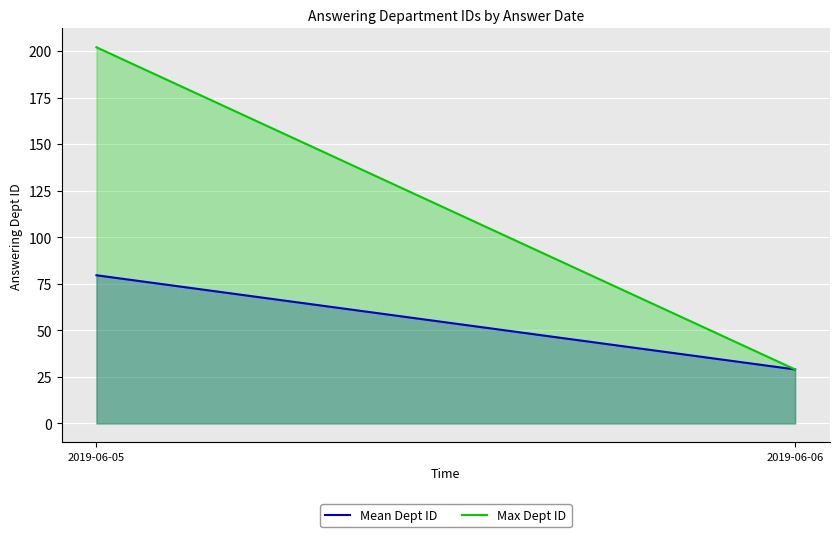

What is the difference between the maximum and minimum values in the Mean Dept ID series?

50.6